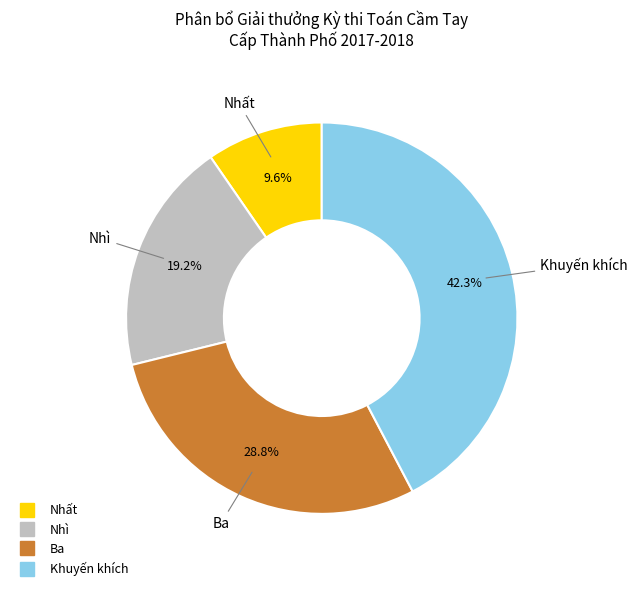

Which slice is the largest?

Khuyến khích